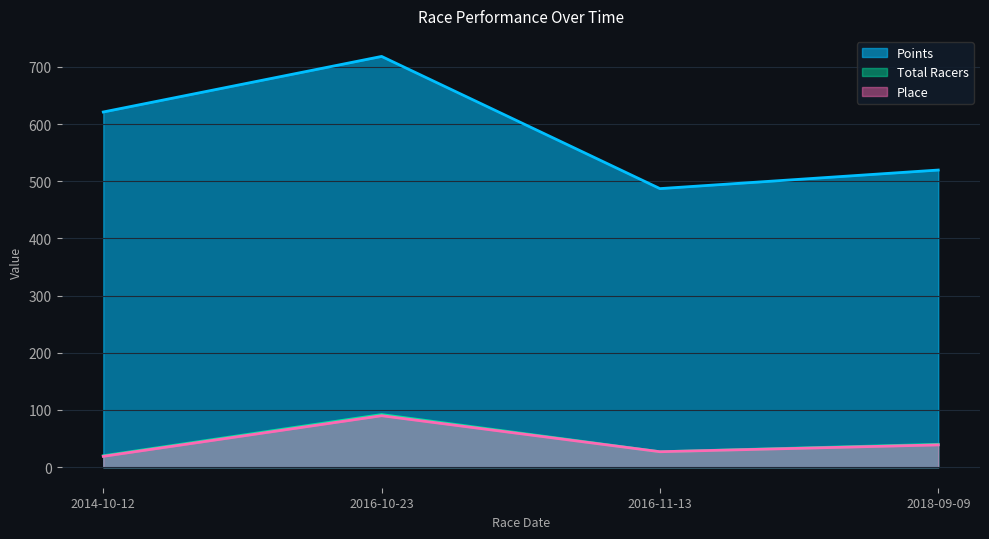

What is the label of the 3rd point from the right?

2016-10-23